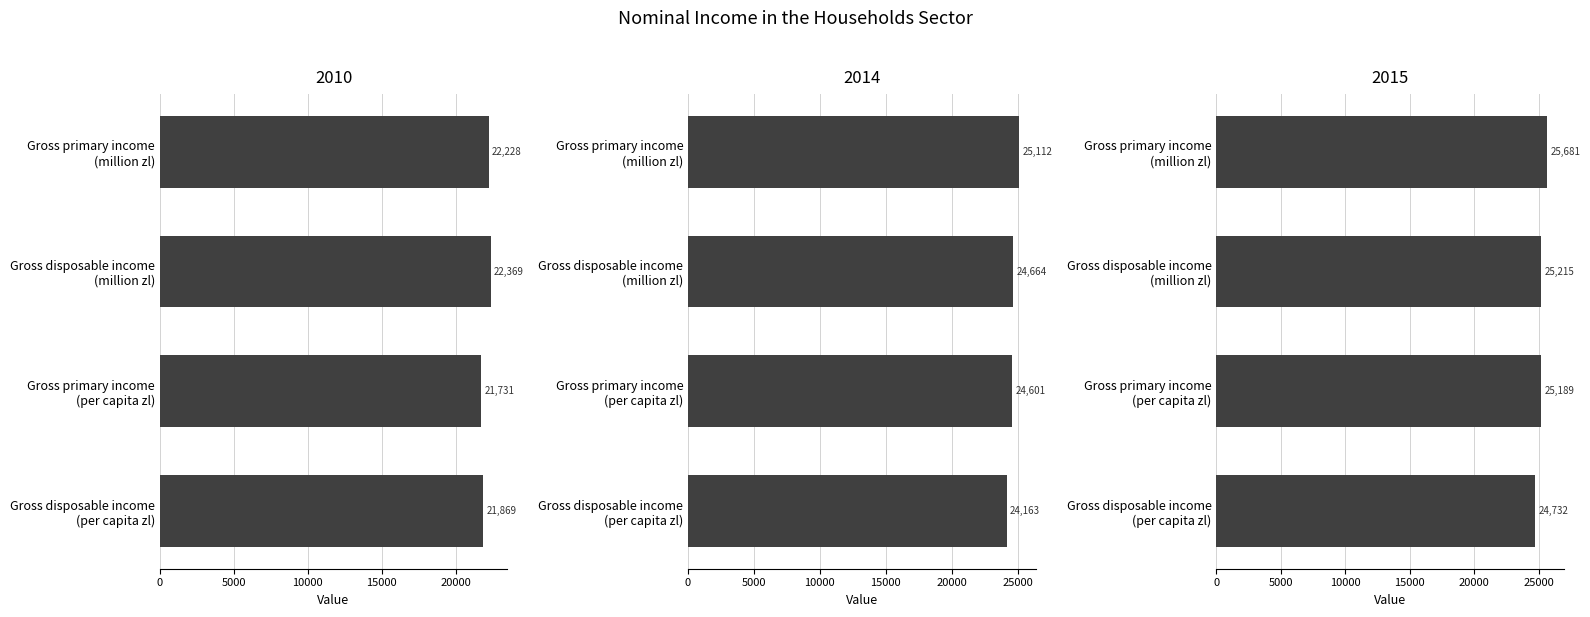

Rank the series at Gross primary income
(per capita zl) from lowest to highest value.

2010, 2014, 2015